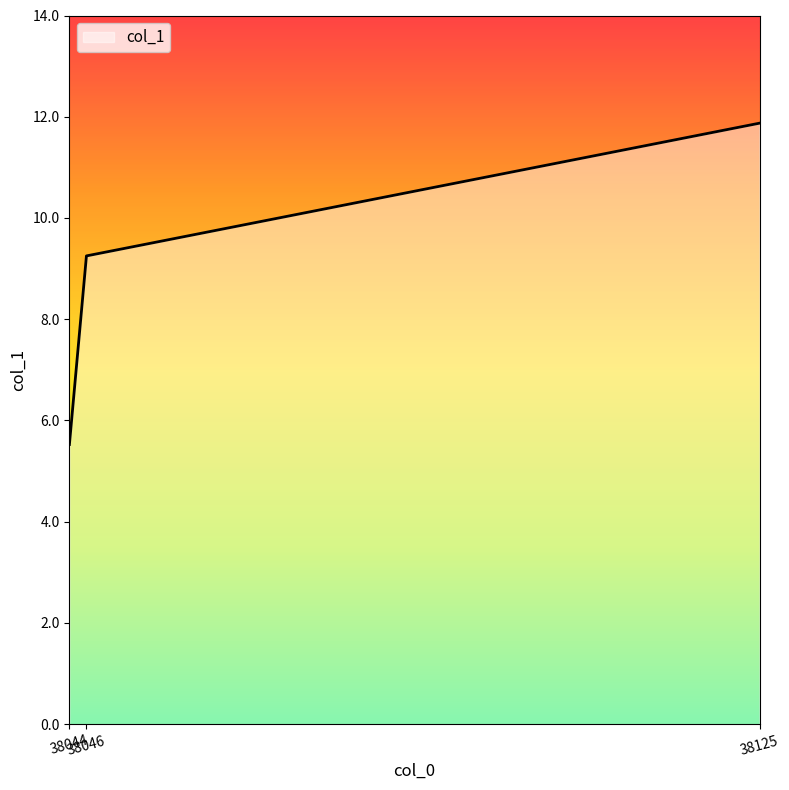

What is the ratio of the value at 38125 to the value at 38044?

2.1